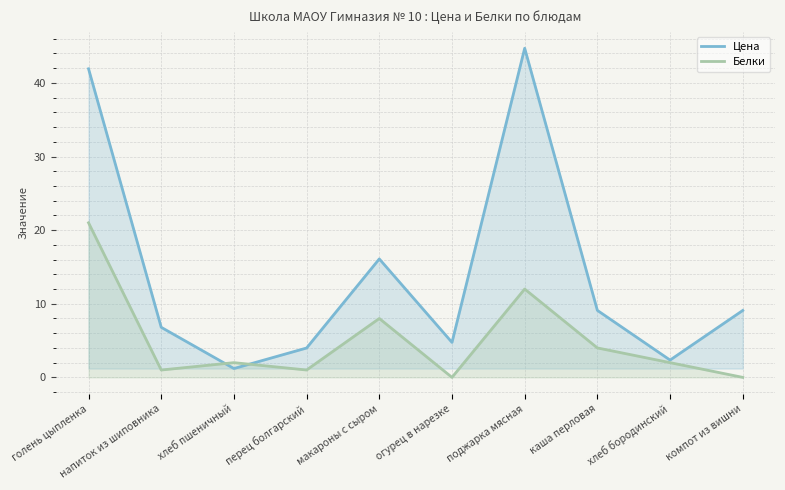

What is the difference between the maximum and minimum values in the Белки series?

21.0